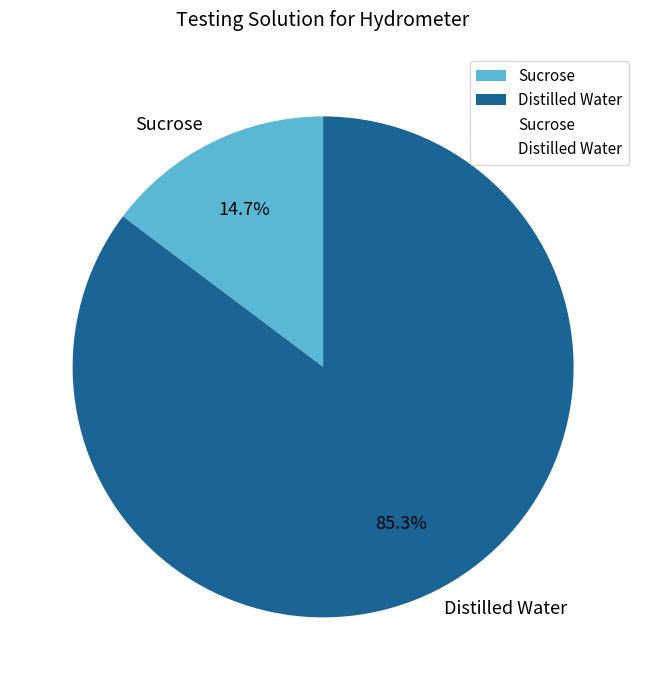

To the nearest percent, what is the combined percentage of Sucrose and Distilled Water?

100%